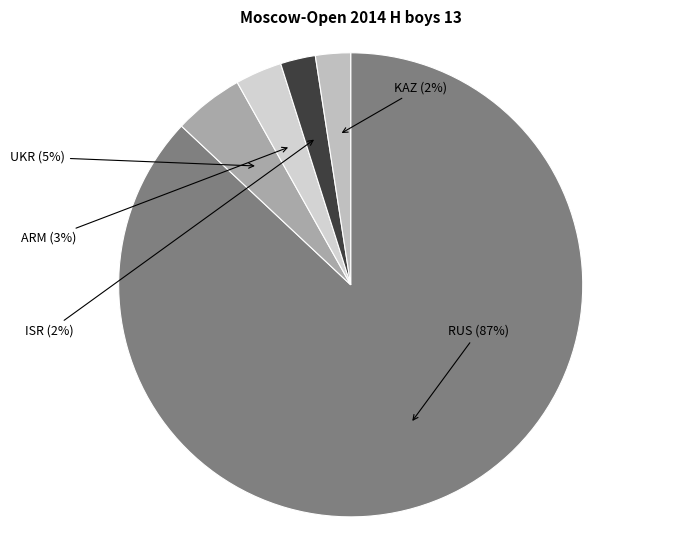

Between ARM and KAZ, which is larger?

ARM